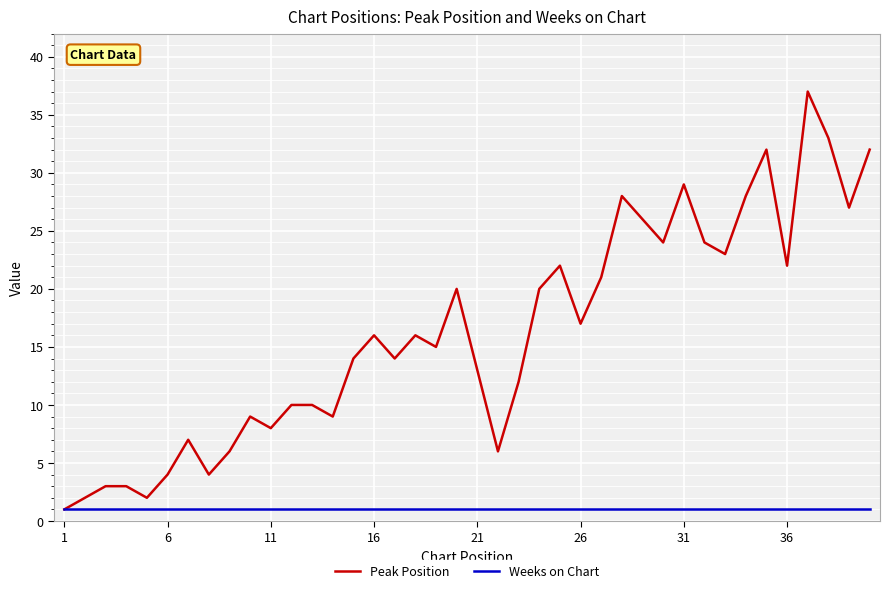

List the series in order of their peak value, highest first.

Peak Position, Weeks on Chart